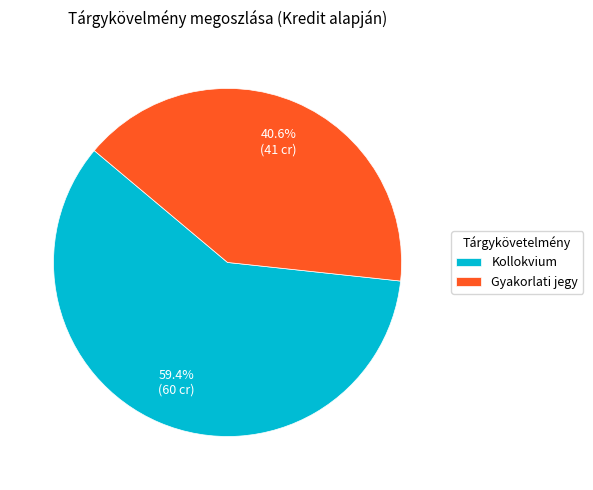

How many segments does this pie chart have?

2